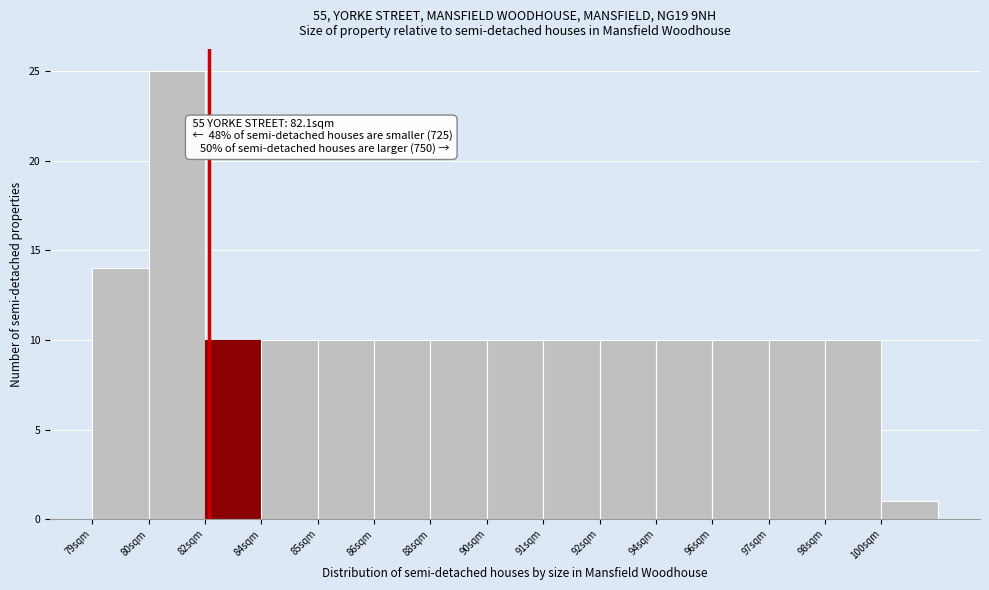

Reading left to right, transcribe all the data shown in this chart.

14	25	10	10	10	10	10	10	10	10	10	10	10	10	1